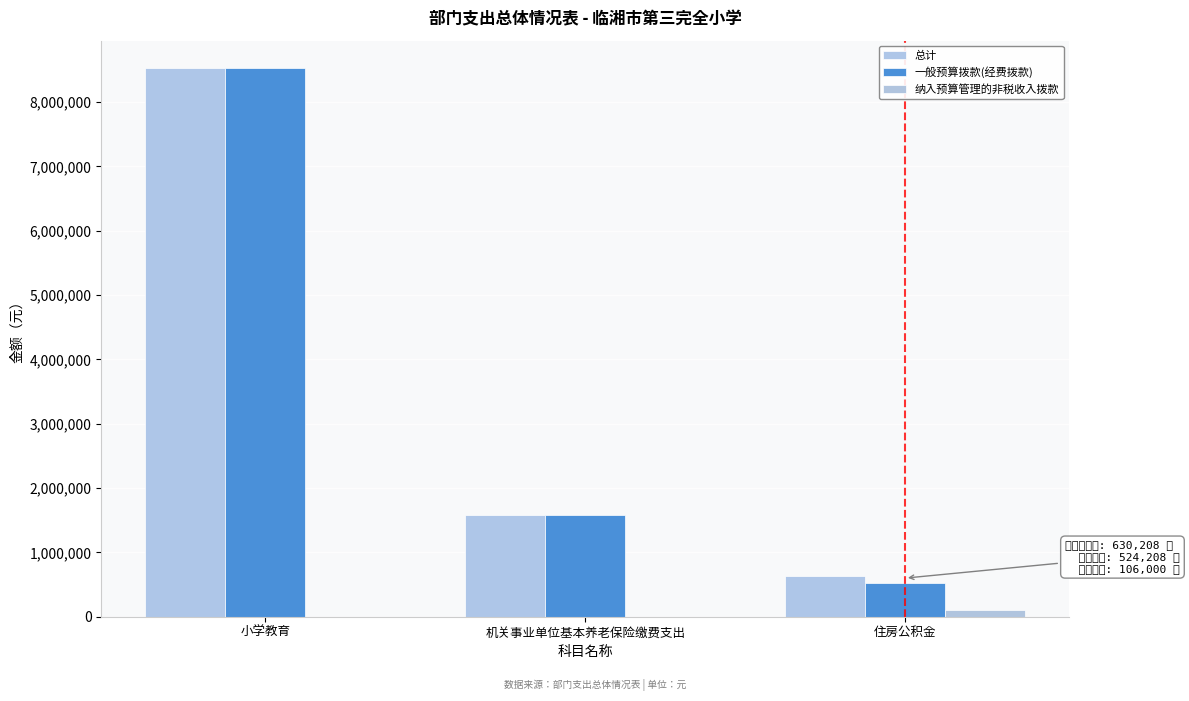

What is the sum of the 一般预算拨款(经费拨款) values at 小学教育 and 住房公积金?

9051186.5